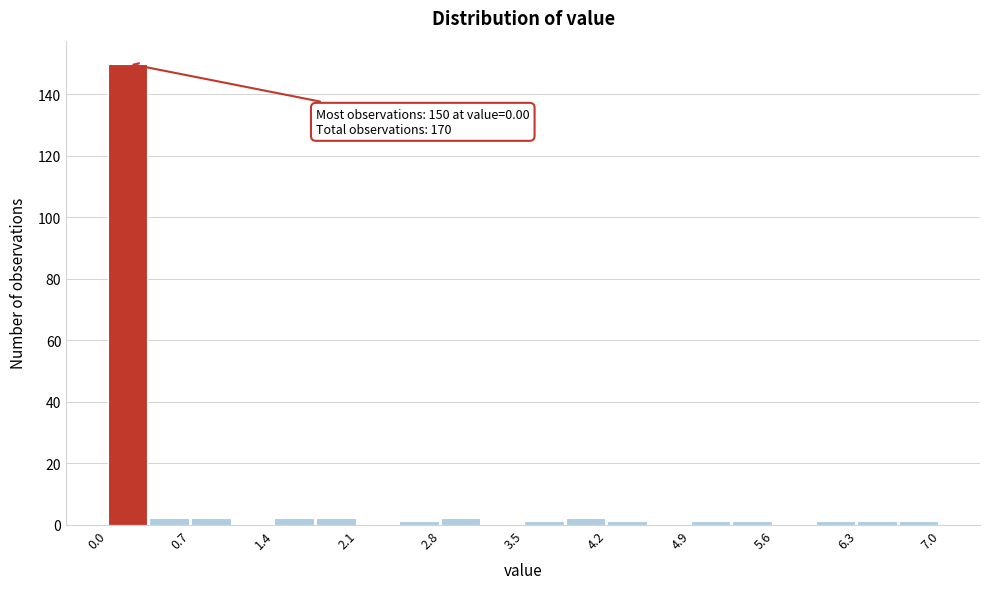

Around what value on the x-axis is the tallest bar? Give the approximate position of its centre, as read against the axis.

0.2